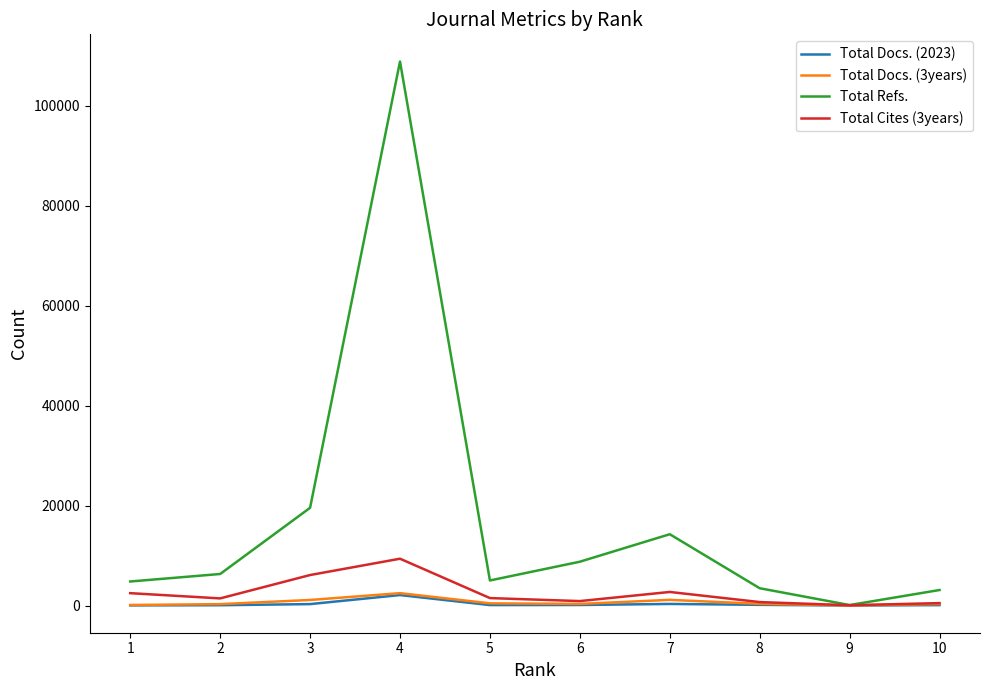

Is the value of Total Cites (3years) at 5 greater than the value of Total Docs. (2023) at 6?

Yes